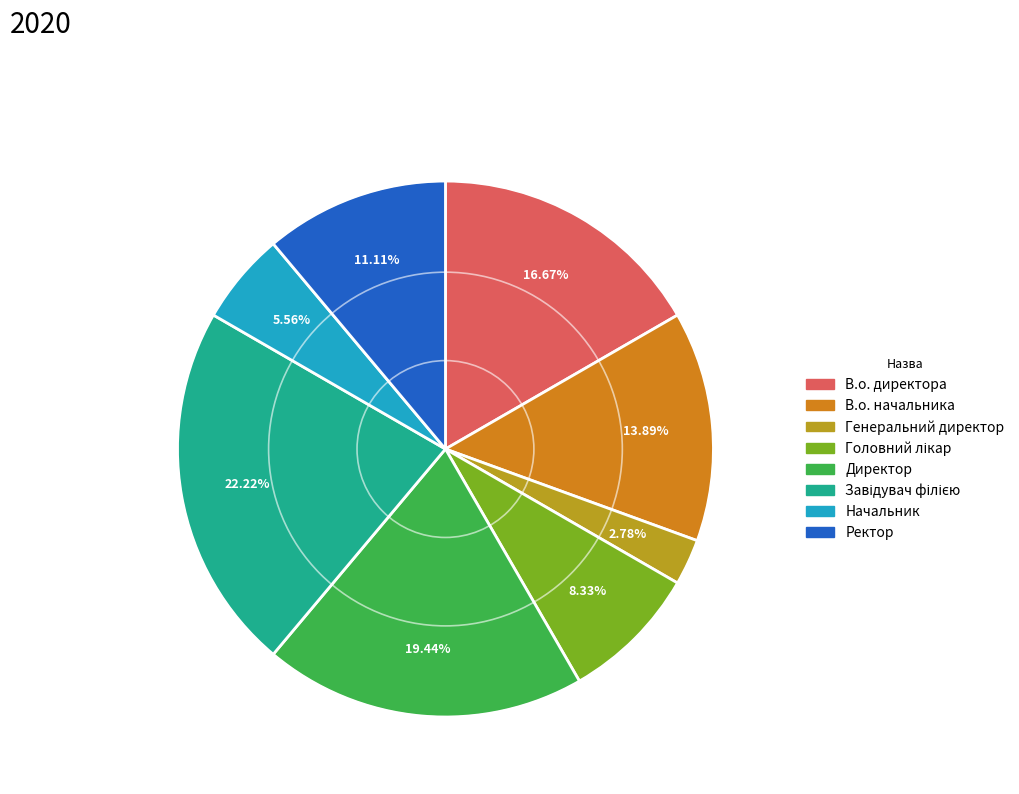

Count the number of slices in the pie.

8